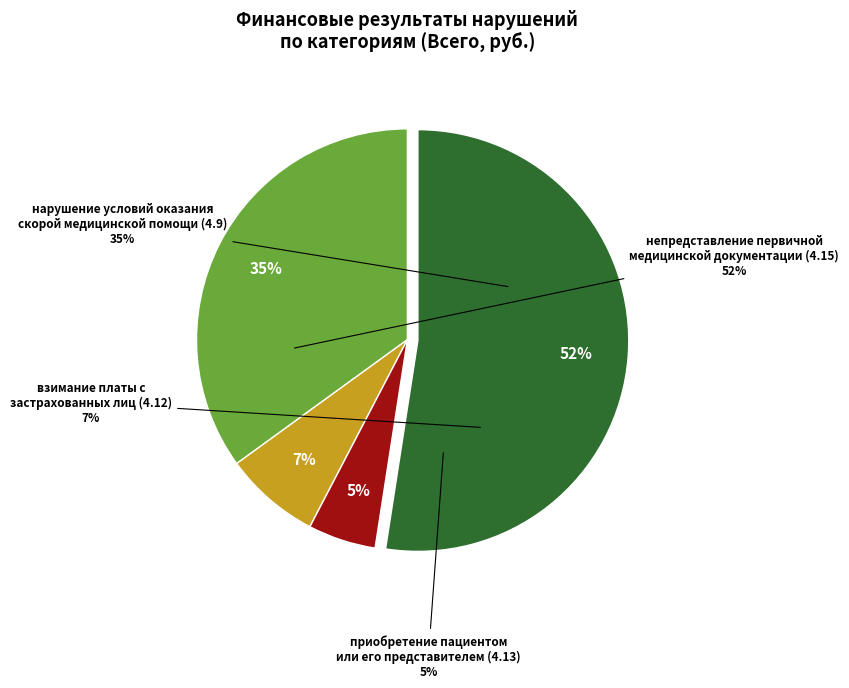

What percentage is NOT represented by непредставление первичной
медицинской документации (4.15)?

47.6%